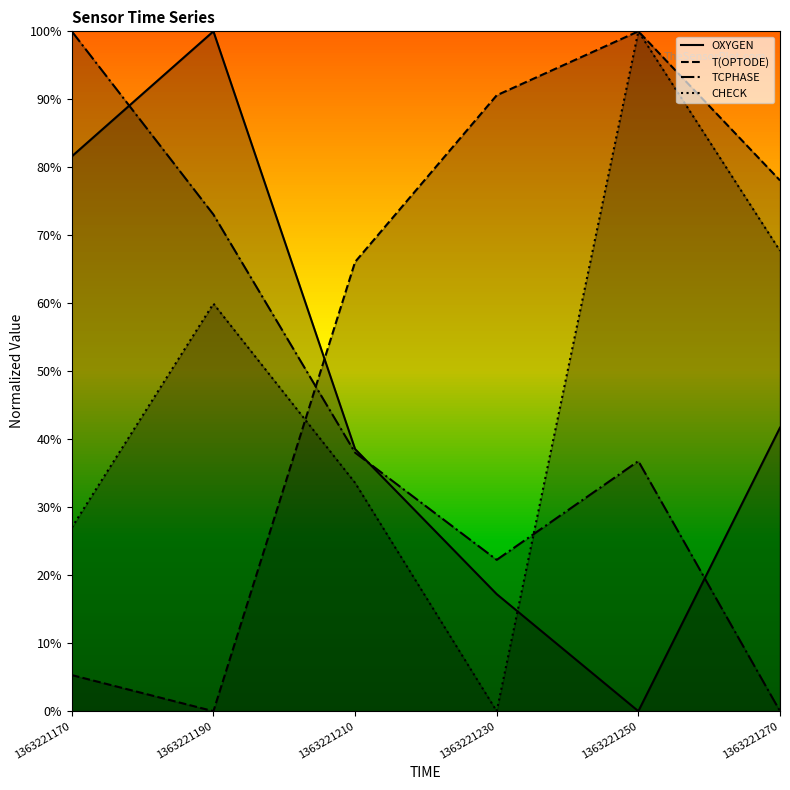

Where is the first local minimum for T(OPTODE)?

1363221190